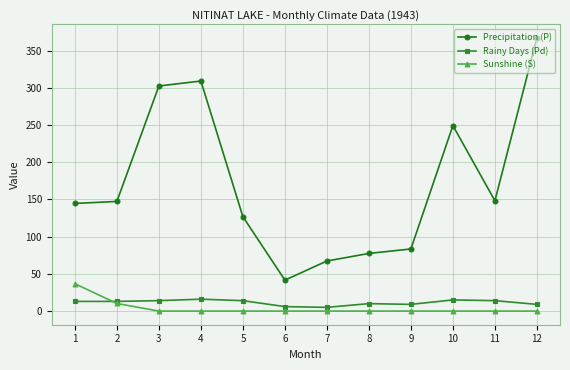

How many values in the Sunshine (S) series exceed 0?

2